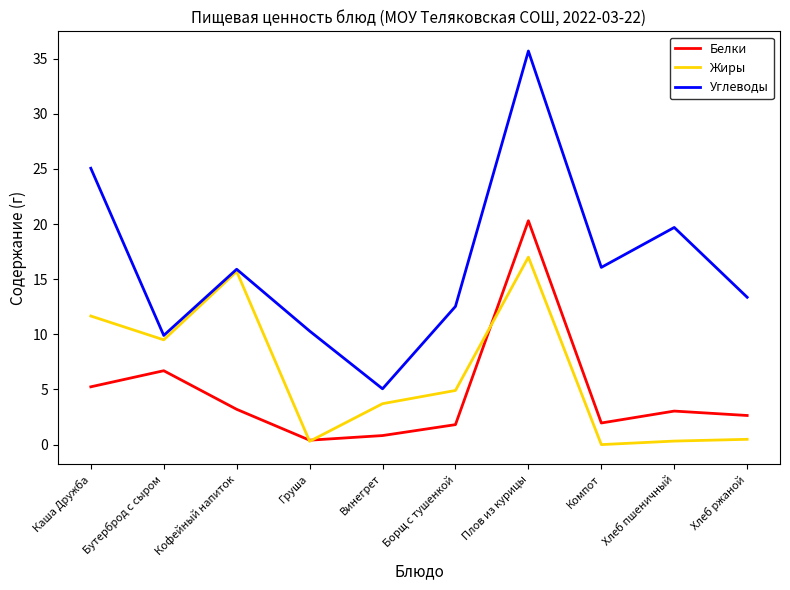

What is the maximum value shown in the chart?

35.7